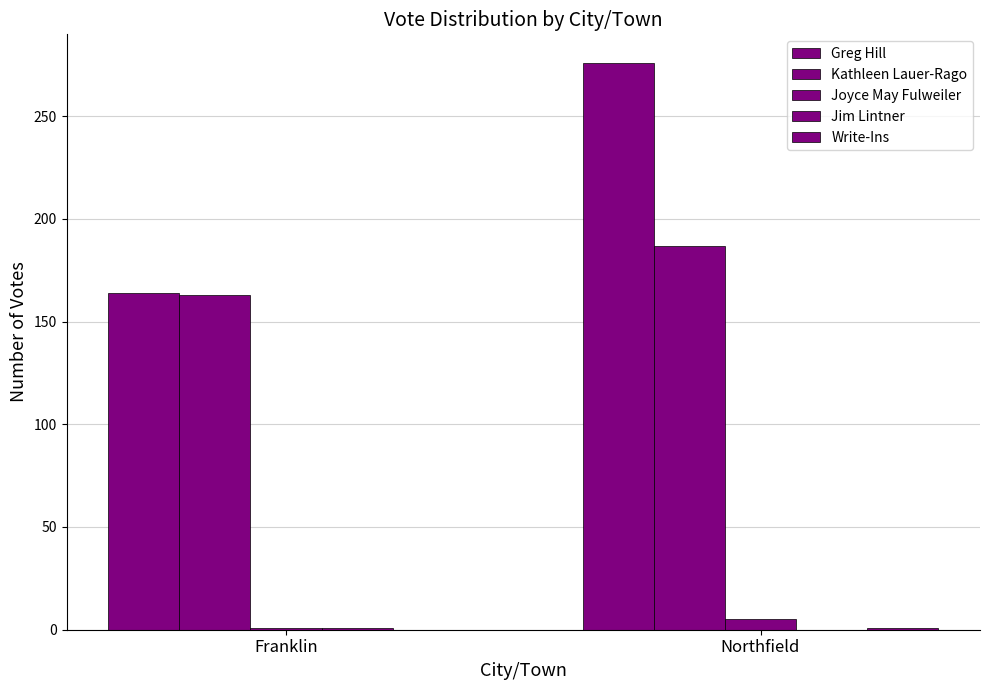

Reading left to right, what are all the values shown in this chart?

Greg Hill: Franklin=164	Northfield=276
Kathleen Lauer-Rago: Franklin=163	Northfield=187
Joyce May Fulweiler: Franklin=1	Northfield=5
Jim Lintner: Franklin=1	Northfield=0
Write-Ins: Franklin=0	Northfield=1